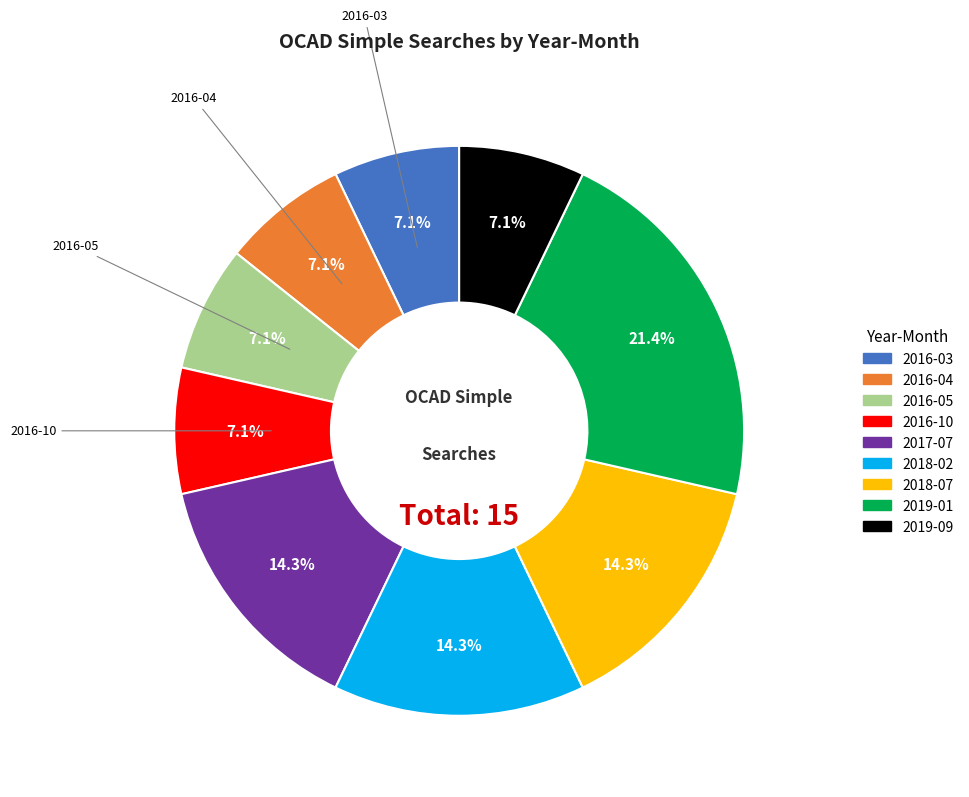

To the nearest percent, what is the average slice percentage?

11%